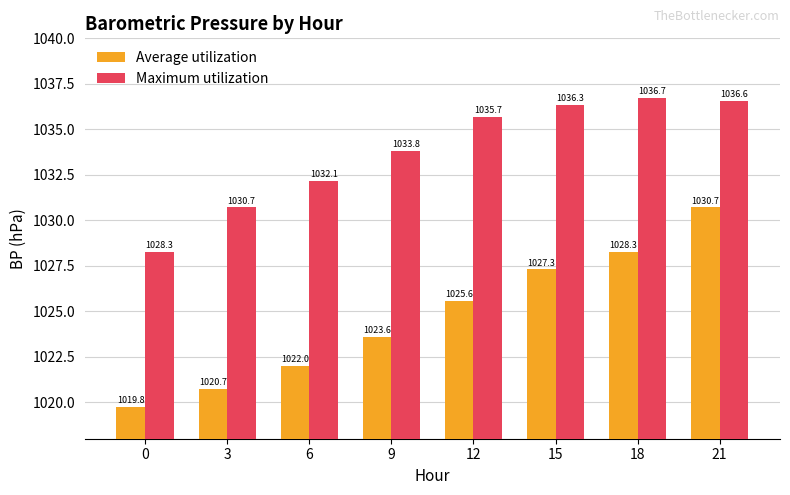

How many values in the Maximum utilization series are below 1035?

4